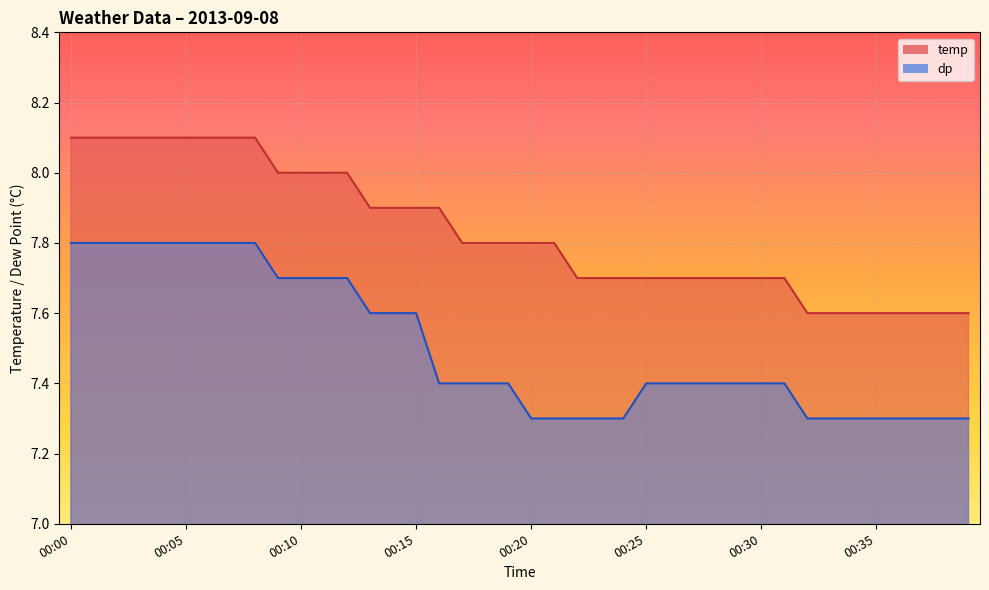

At which label is dp closest to 7?

00:20